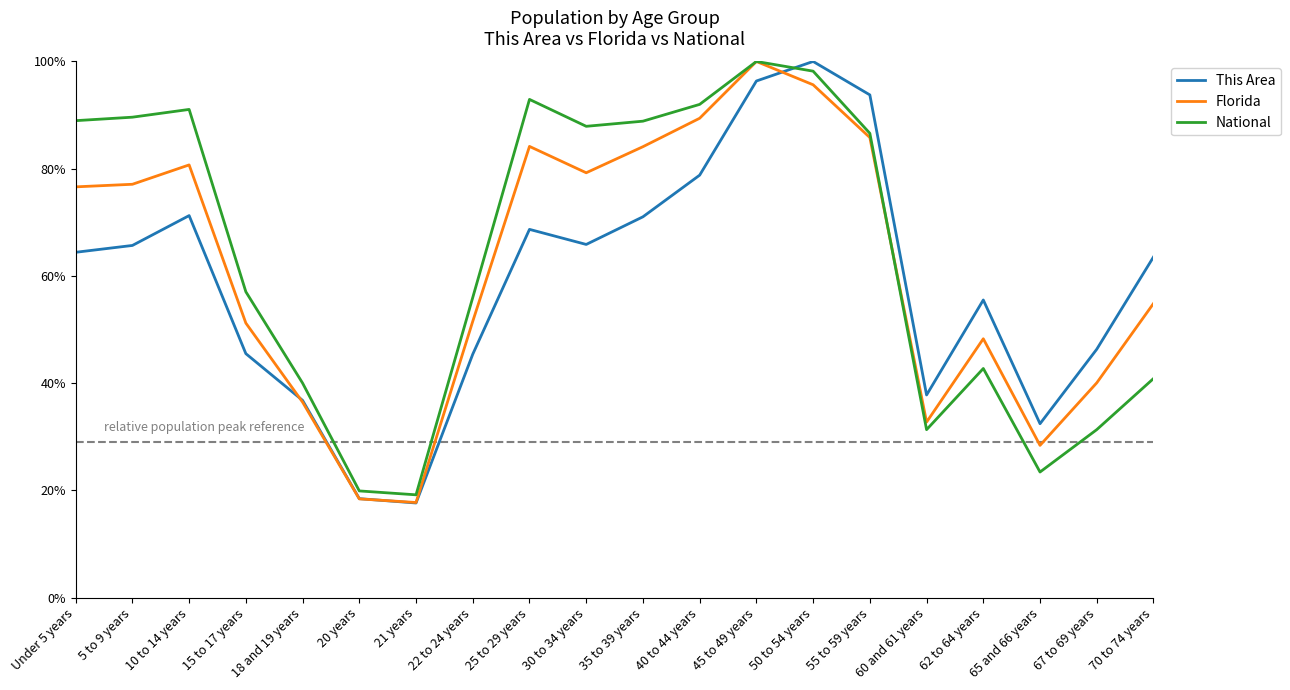

Reading left to right, what are all the values shown in this chart?

This Area: Under 5 years=0.6	5 to 9 years=0.7	10 to 14 years=0.7	15 to 17 years=0.5	18 and 19 years=0.4	20 years=0.2	21 years=0.2	22 to 24 years=0.5	25 to 29 years=0.7	30 to 34 years=0.7	35 to 39 years=0.7	40 to 44 years=0.8	45 to 49 years=1.0	50 to 54 years=1.0	55 to 59 years=0.9	60 and 61 years=0.4	62 to 64 years=0.6	65 and 66 years=0.3	67 to 69 years=0.5	70 to 74 years=0.6
Florida: Under 5 years=0.8	5 to 9 years=0.8	10 to 14 years=0.8	15 to 17 years=0.5	18 and 19 years=0.4	20 years=0.2	21 years=0.2	22 to 24 years=0.5	25 to 29 years=0.8	30 to 34 years=0.8	35 to 39 years=0.8	40 to 44 years=0.9	45 to 49 years=1.0	50 to 54 years=1.0	55 to 59 years=0.9	60 and 61 years=0.3	62 to 64 years=0.5	65 and 66 years=0.3	67 to 69 years=0.4	70 to 74 years=0.5
National: Under 5 years=0.9	5 to 9 years=0.9	10 to 14 years=0.9	15 to 17 years=0.6	18 and 19 years=0.4	20 years=0.2	21 years=0.2	22 to 24 years=0.6	25 to 29 years=0.9	30 to 34 years=0.9	35 to 39 years=0.9	40 to 44 years=0.9	45 to 49 years=1.0	50 to 54 years=1.0	55 to 59 years=0.9	60 and 61 years=0.3	62 to 64 years=0.4	65 and 66 years=0.2	67 to 69 years=0.3	70 to 74 years=0.4